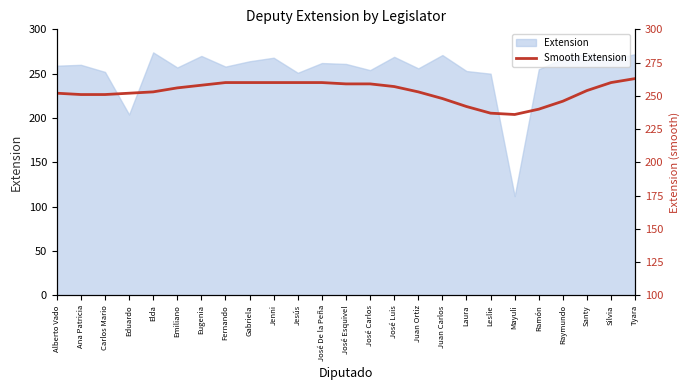

Reading left to right, extract all data points from this chart.

252	251	251	252	253	256	258	260	260	260	260	260	259	259	257	253	248	242	237	236	240	246	254	260	263